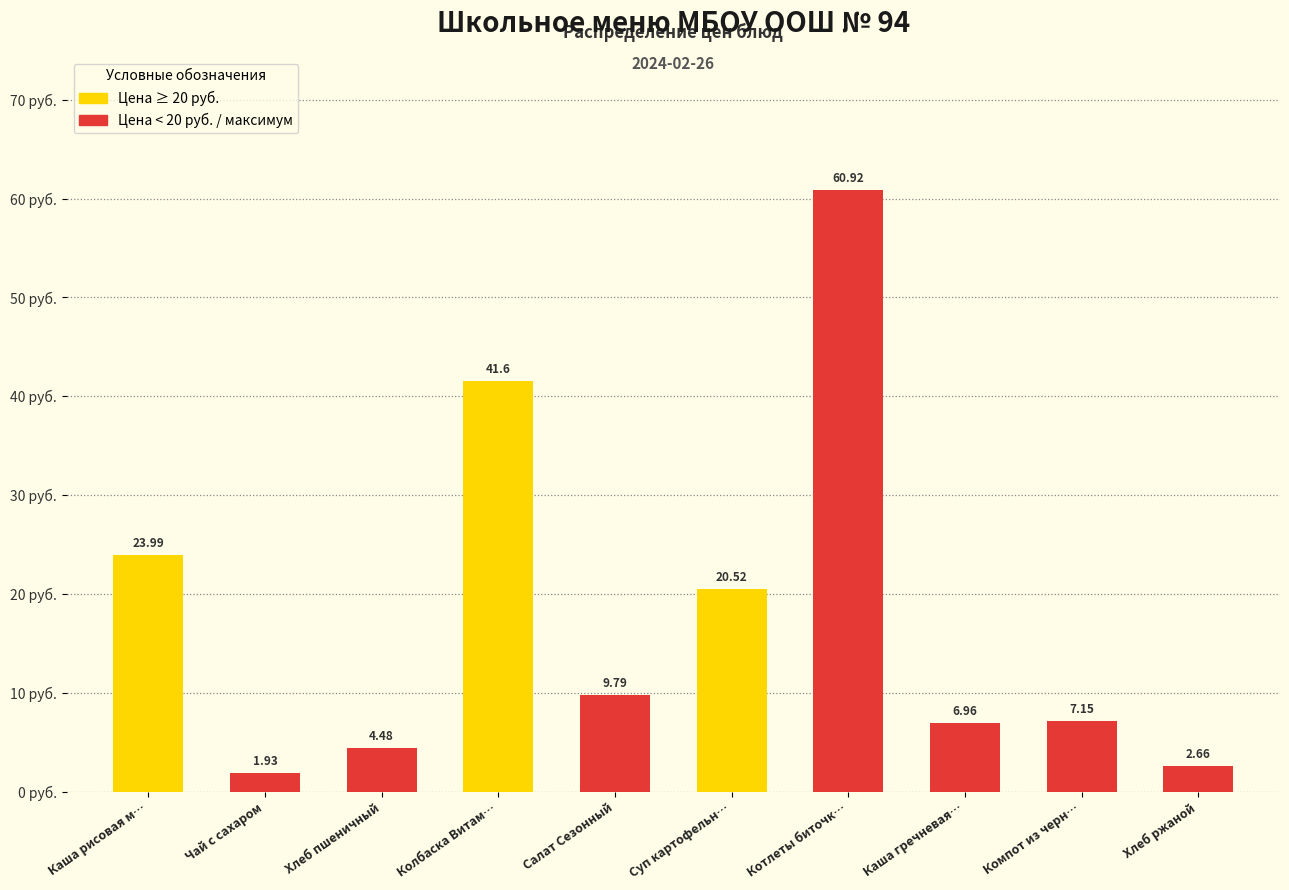

Which has a higher value, Хлеб пшеничный or Чай с сахаром?

Хлеб пшеничный